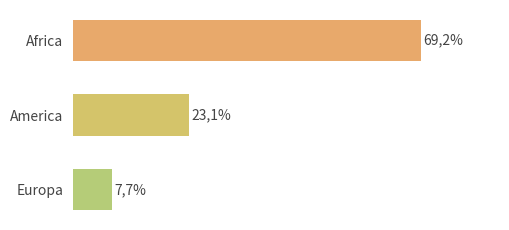

Are the bars horizontal?

Yes